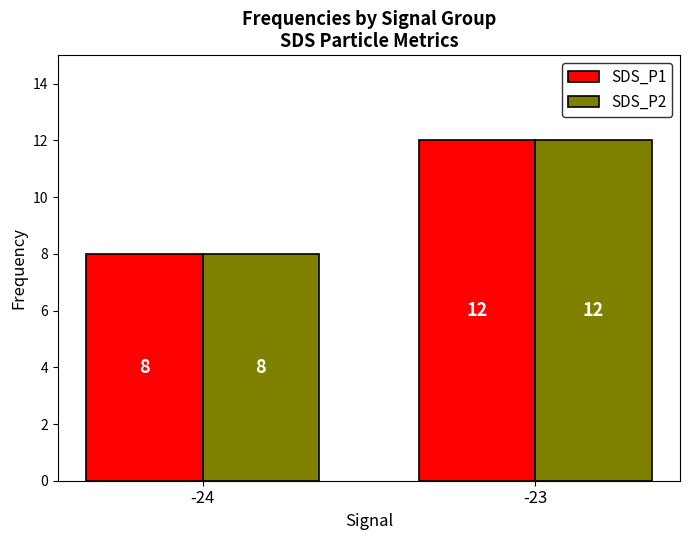

What is the sum of all SDS_P2 values?

20